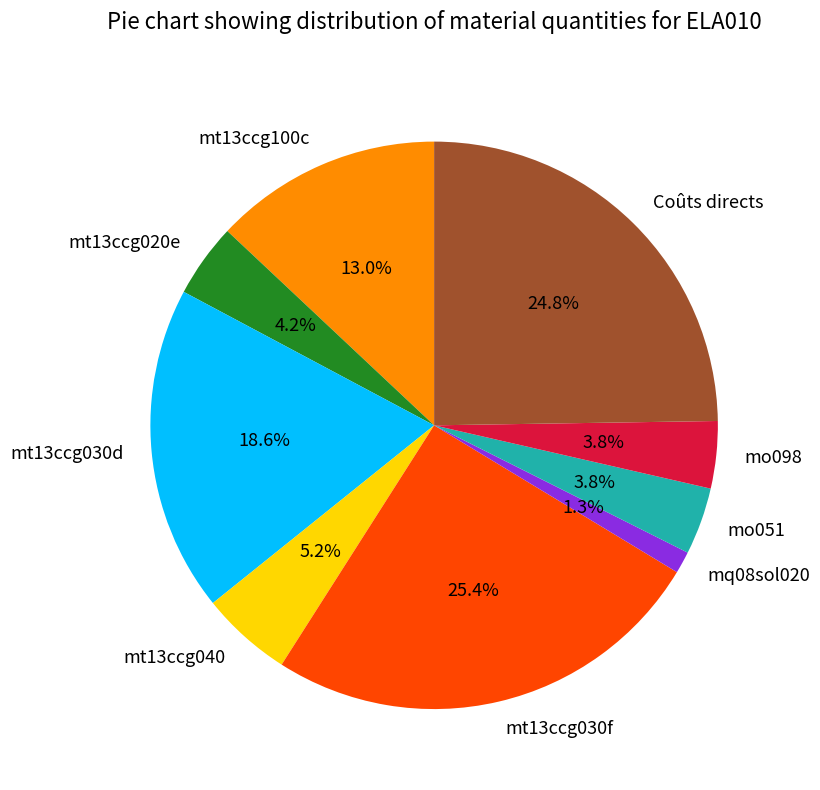

How much of the chart is everything except mt13ccg100c?

87.0%